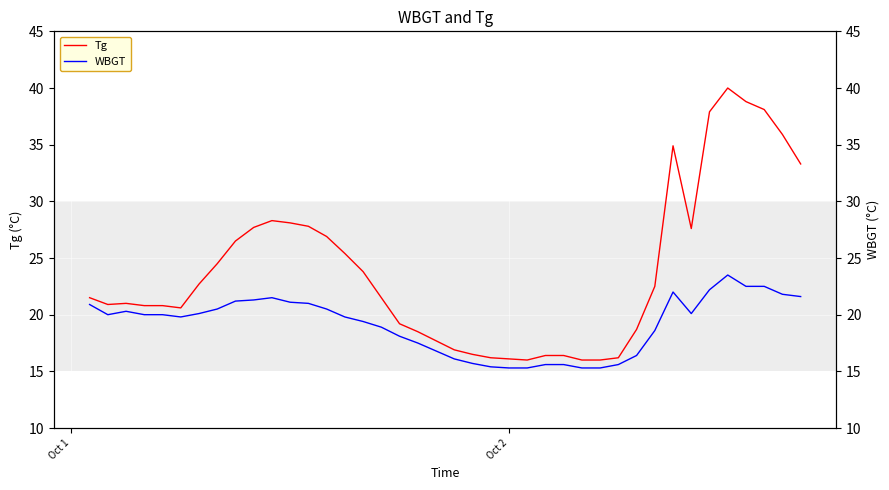

What is the maximum value for Tg?

40.0